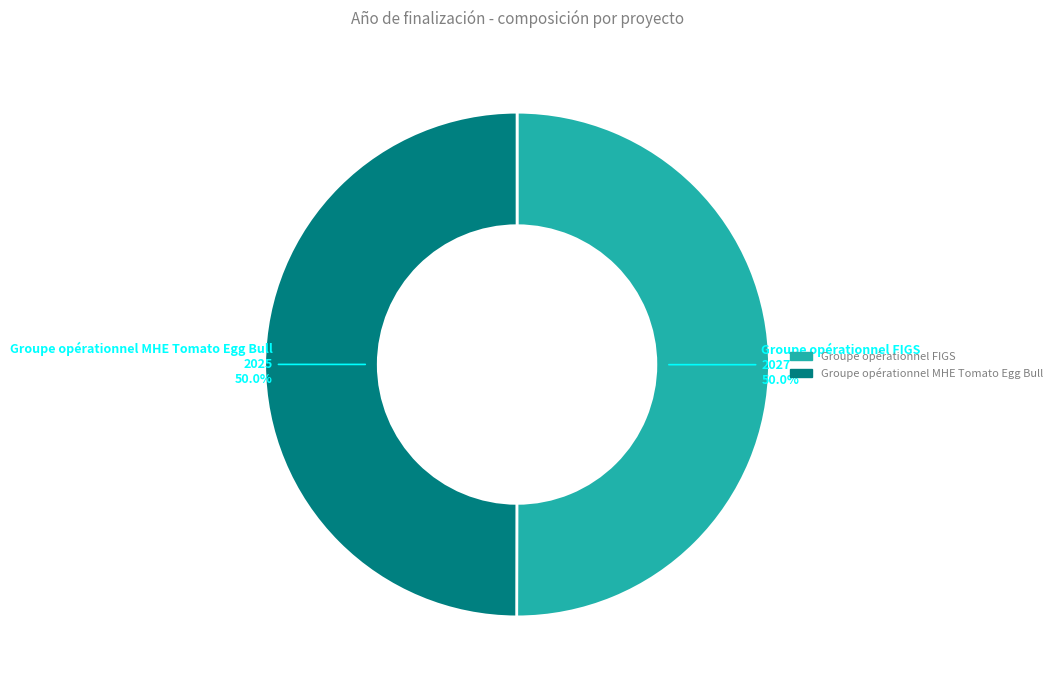

What is the total percentage of Groupe opérationnel FIGS and Groupe opérationnel MHE Tomato Egg Bull?

100.0%